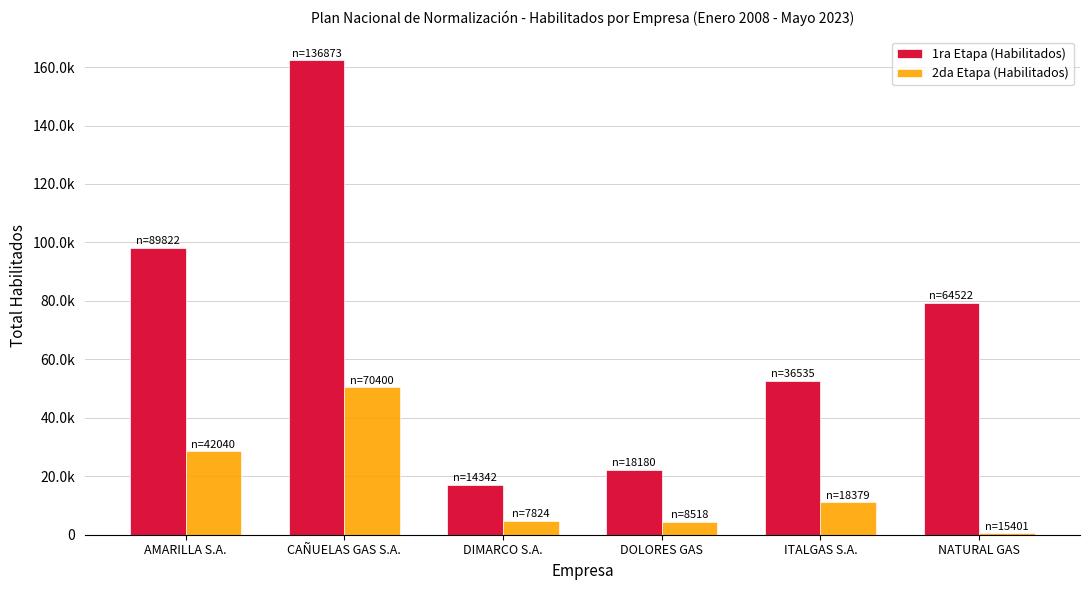

At which label does 2da Etapa (Habilitados) reach its peak?

CAÑUELAS GAS S.A.